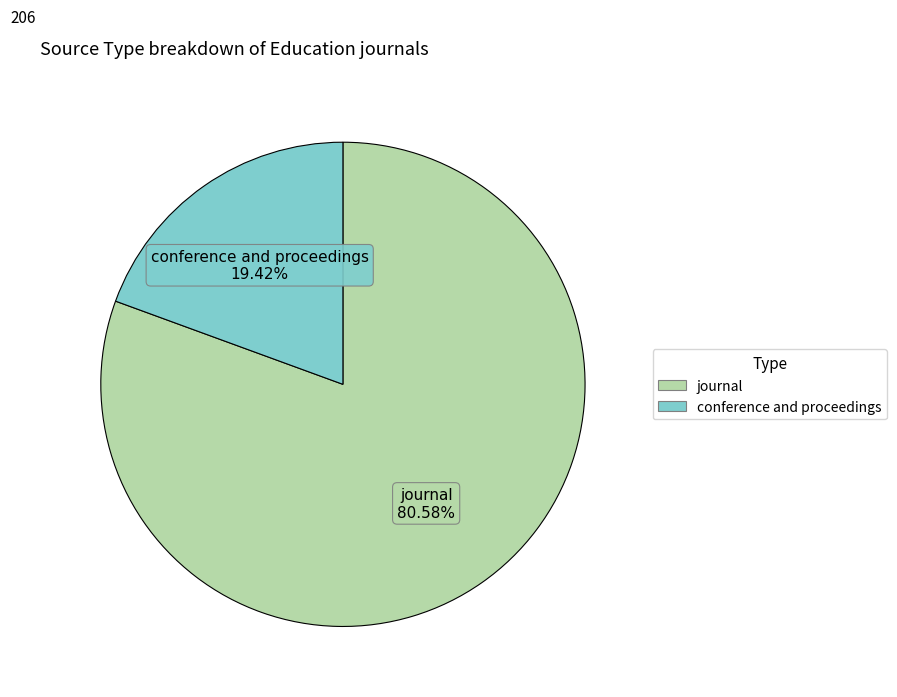

Which slice is the largest?

journal